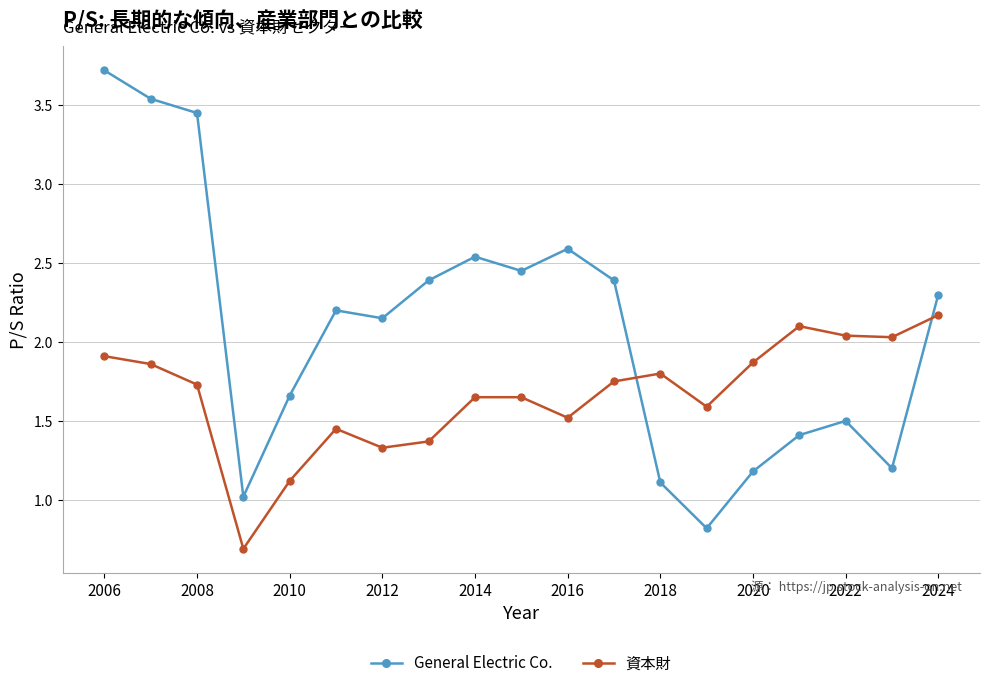

List the series in order of their peak value, lowest first.

資本財, General Electric Co.